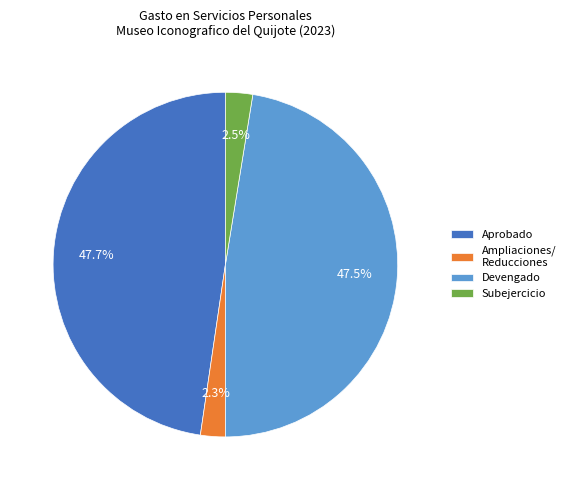

To the nearest percent, what is the difference between the largest and smallest slice percentages?

45%